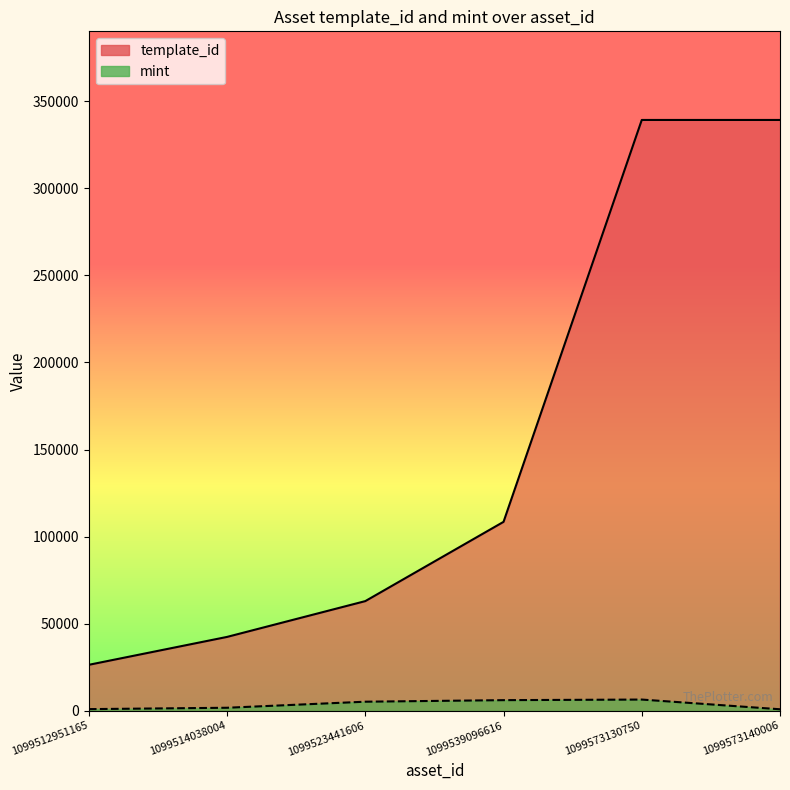

Rank the series by their maximum value, from lowest to highest.

mint, template_id